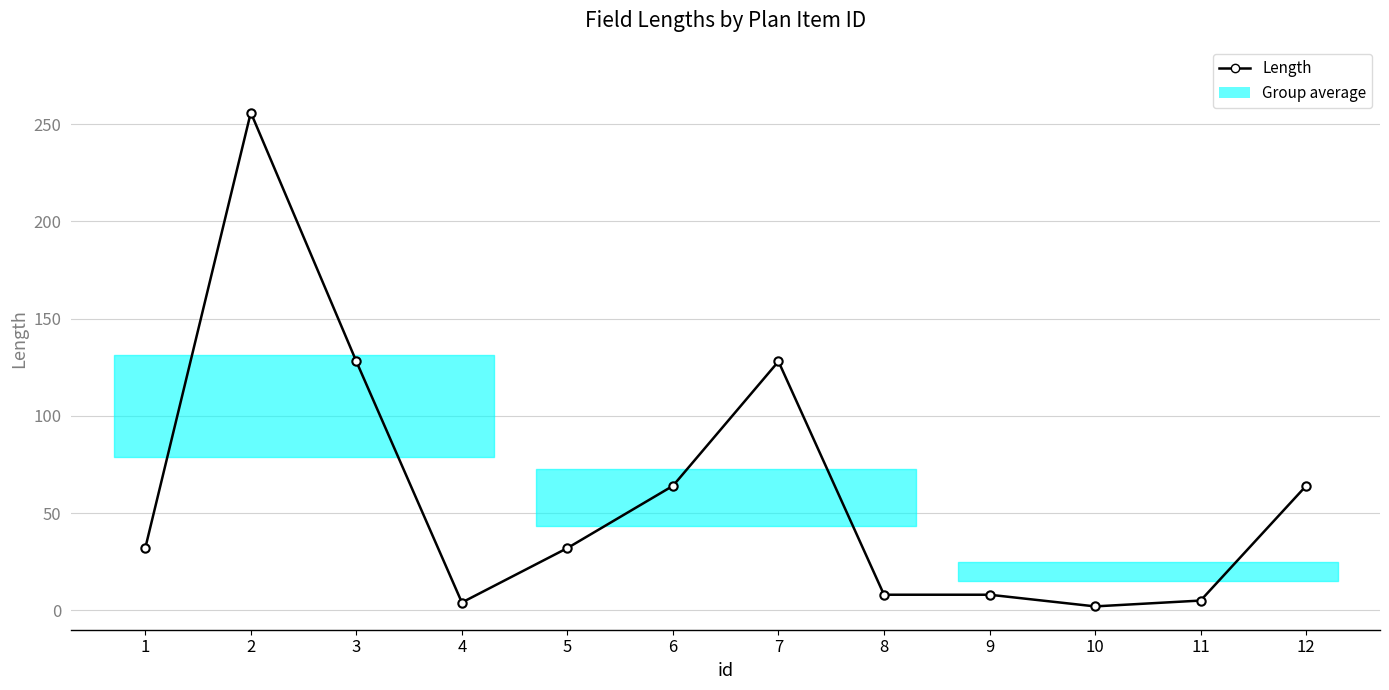

True or false: there are more than 1 points higher than both neighbors.

True